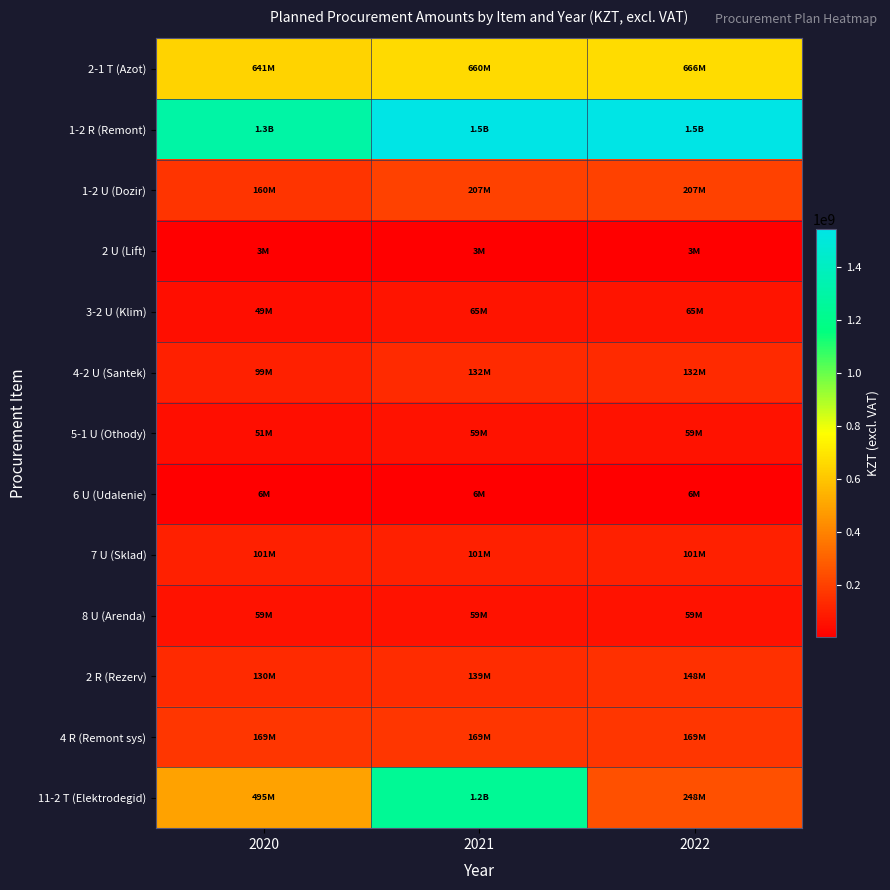

At which category is the sum across all series the highest?

2021